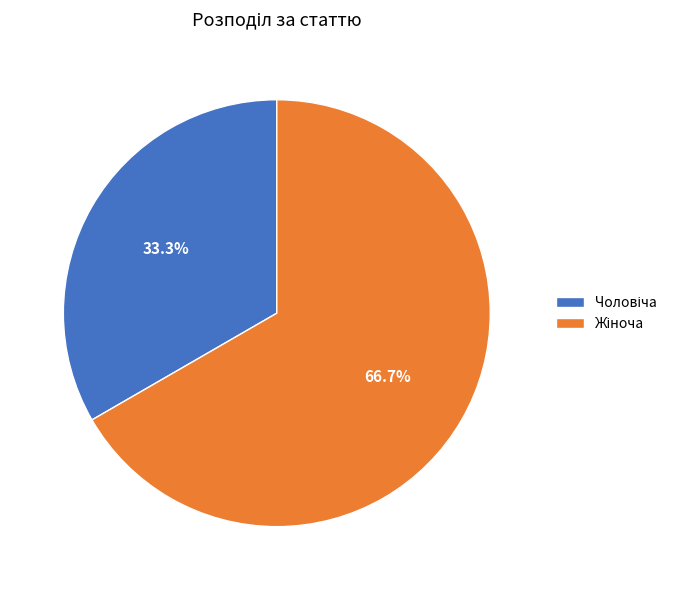

Is there any slice that represents more than half of the pie?

Yes